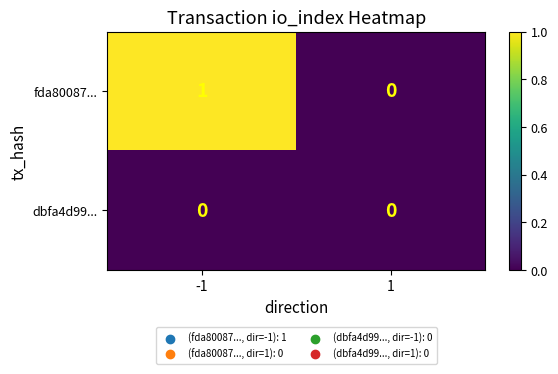

Is the value of fda80087... at -1 greater than the value of dbfa4d99... at -1?

Yes